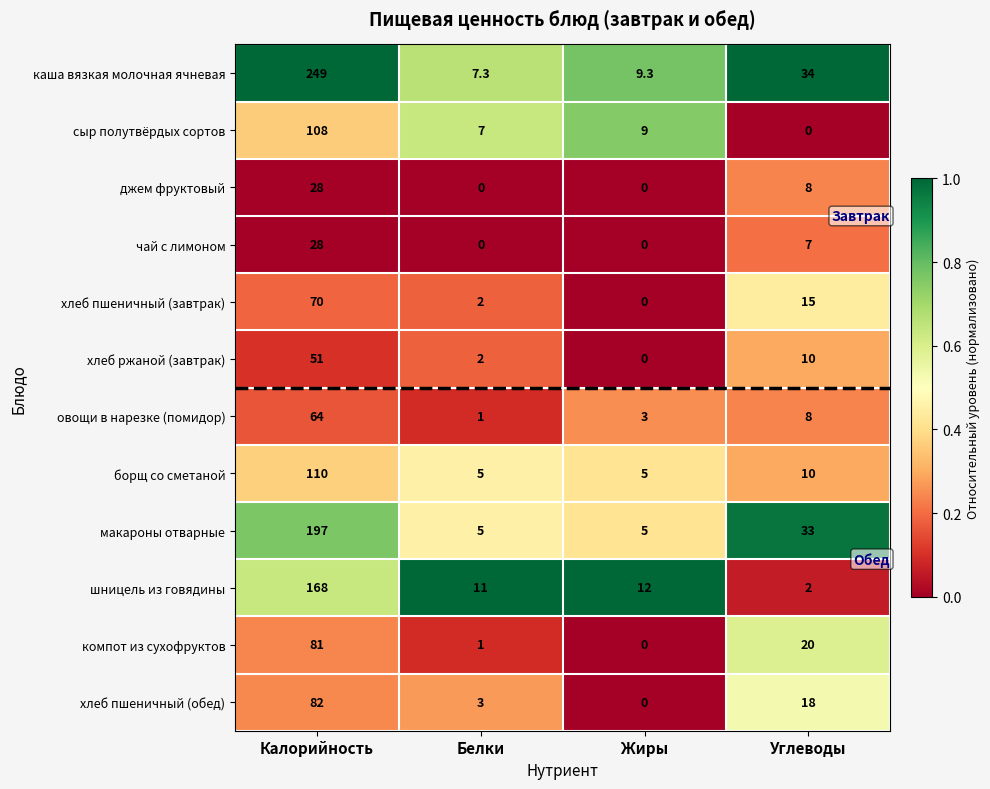

Count the number of data series in this chart.

12